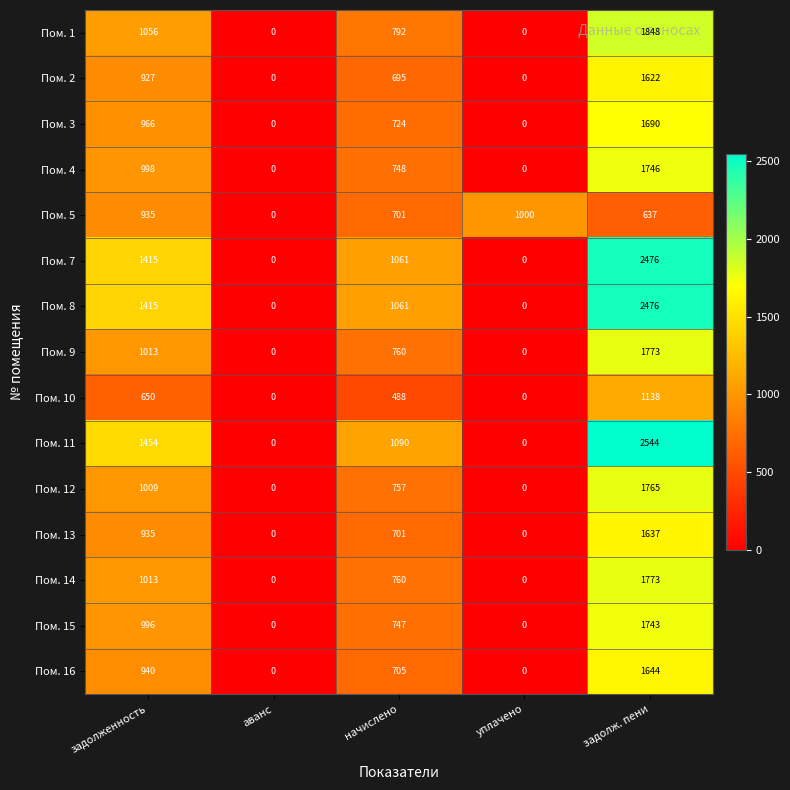

What is the difference between the highest and lowest values at задолж. пени?

1907